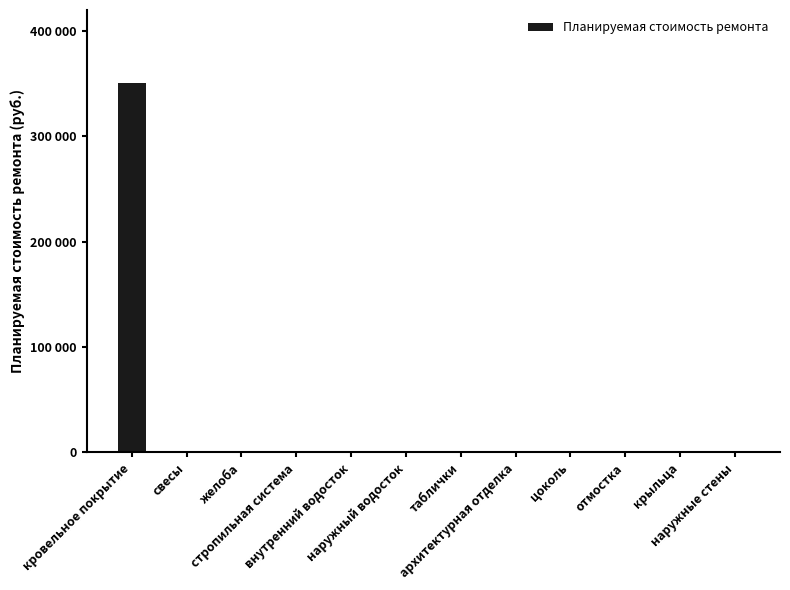

What position from the left is крыльца?

11